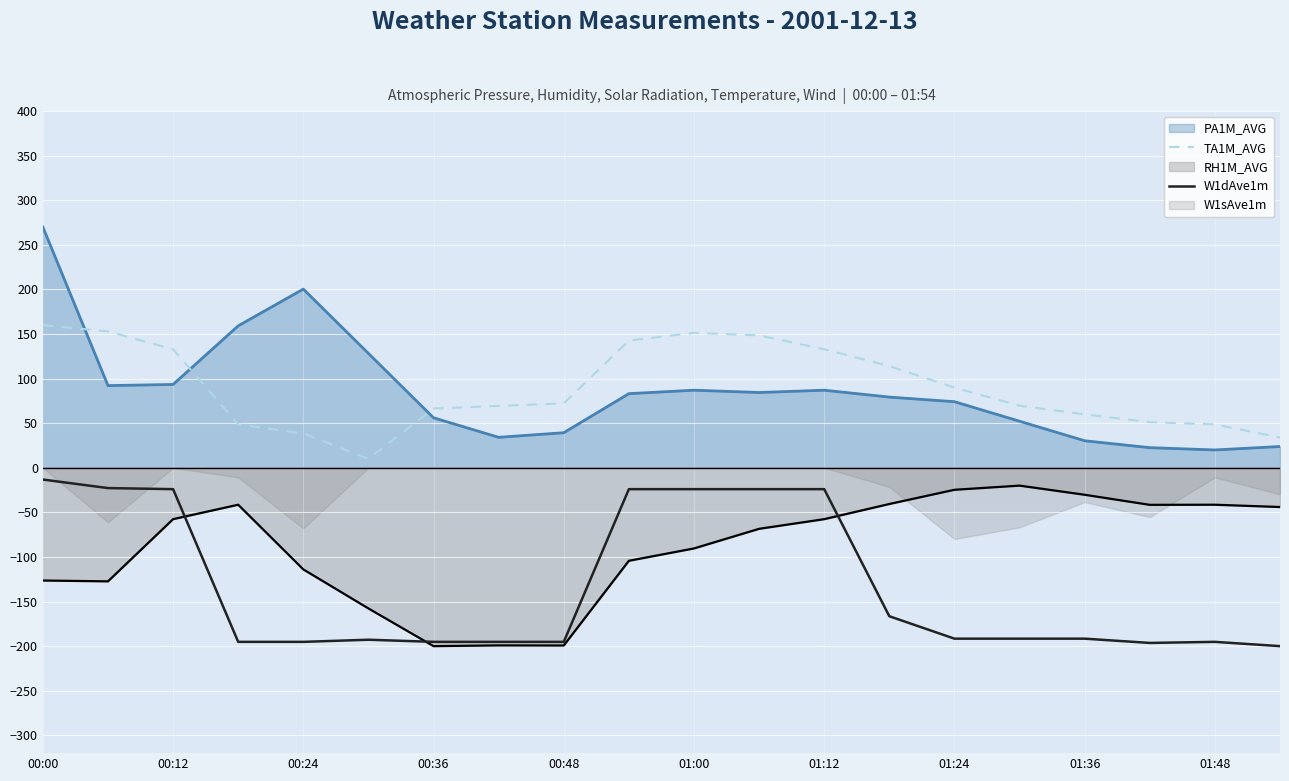

The W1dAve1m series shows -24.0 at 11. True or false?

True